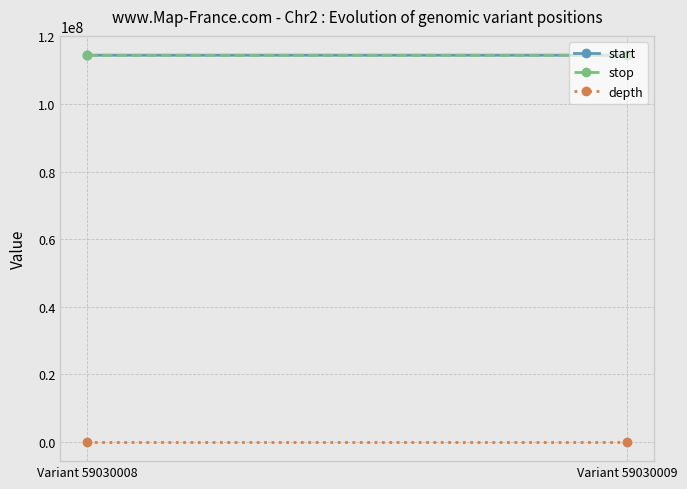

How many values in the depth series are below 47?

1